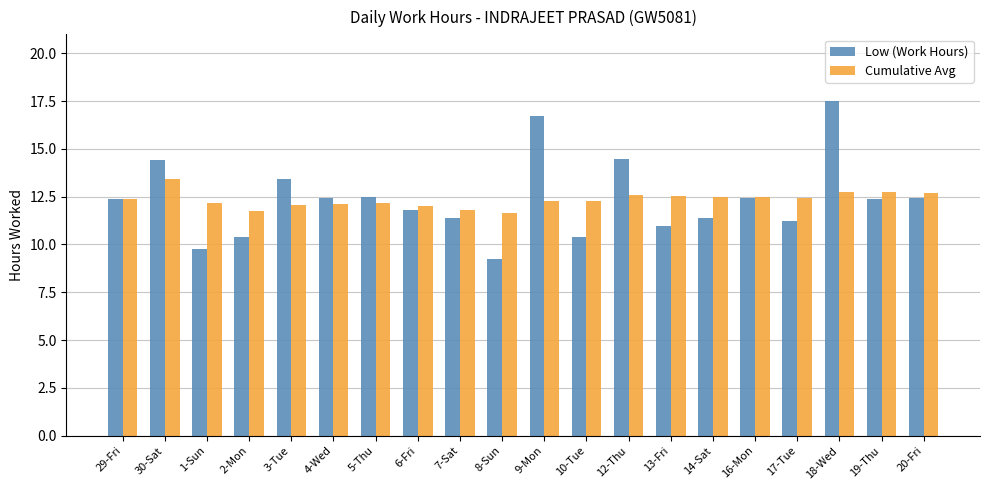

What is the value of the Cumulative Avg bar at the 5th from the left?

12.1